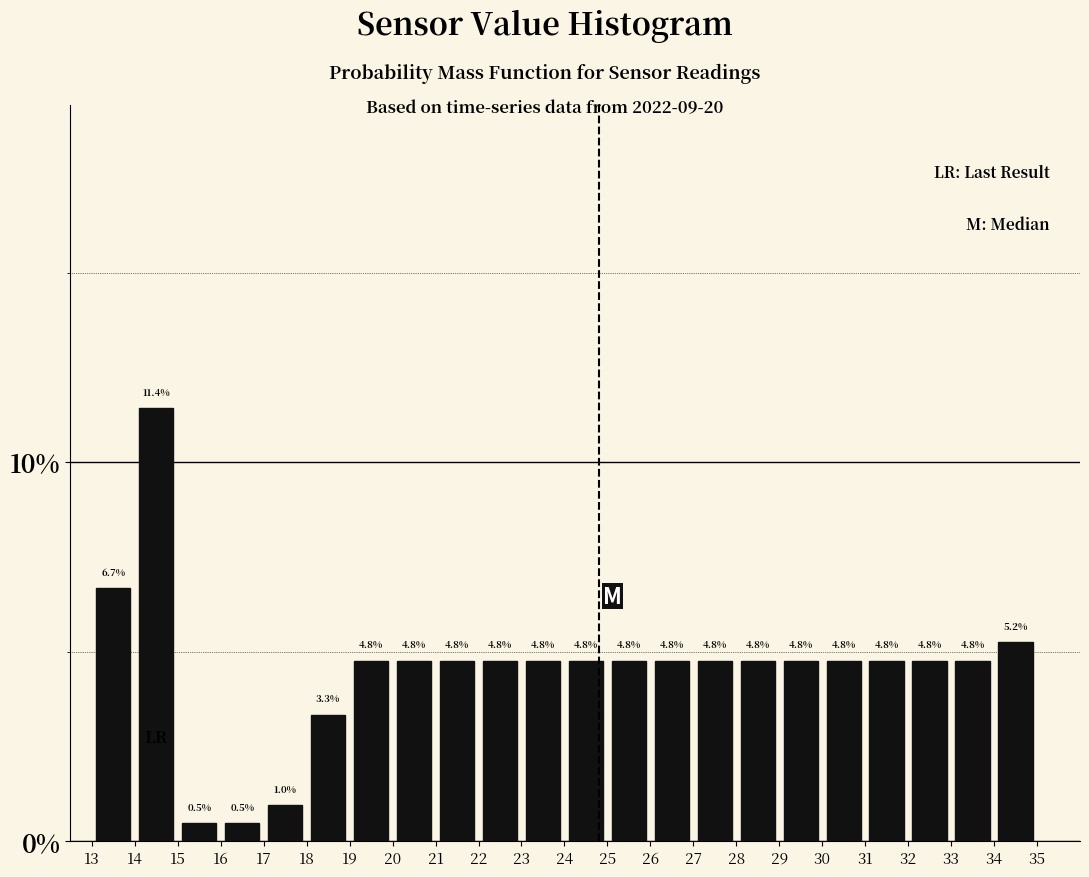

Reading left to right, list every bar in this chart as the range it spans on the x-axis followed by its height.

13 to 14: 6.7
14 to 15: 11.4
15 to 16: 0.5
16 to 17: 0.5
17 to 18: 1.0
18 to 19: 3.3
19 to 20: 4.8
20 to 21: 4.8
21 to 22: 4.8
22 to 23: 4.8
23 to 24: 4.8
24 to 25: 4.8
25 to 26: 4.8
26 to 27: 4.8
27 to 28: 4.8
28 to 29: 4.8
29 to 30: 4.8
30 to 31: 4.8
31 to 32: 4.8
32 to 33: 4.8
33 to 34: 4.8
34 to 35: 5.2